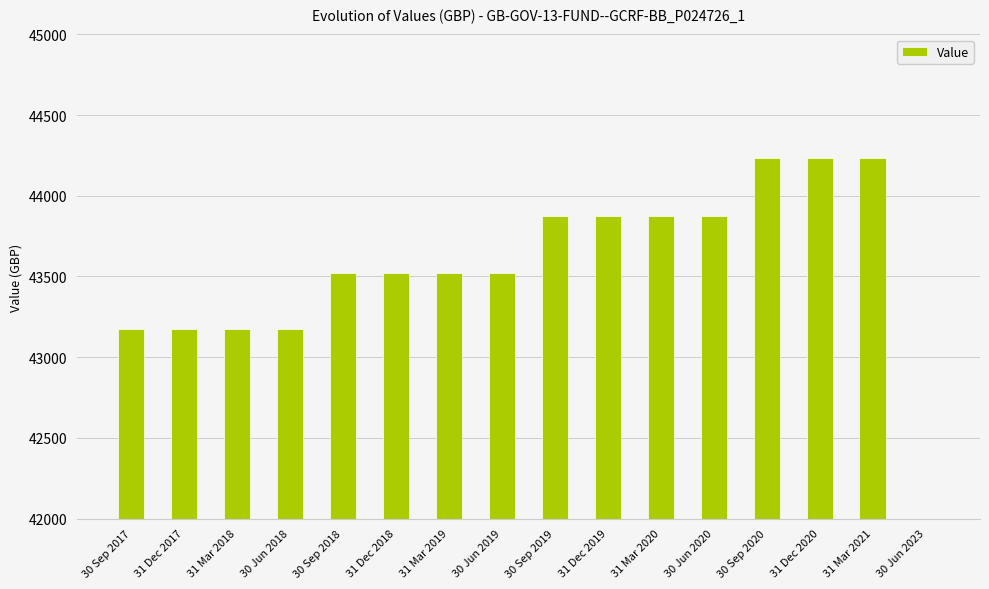

Which category has the highest value across all series?

30 Sep 2020